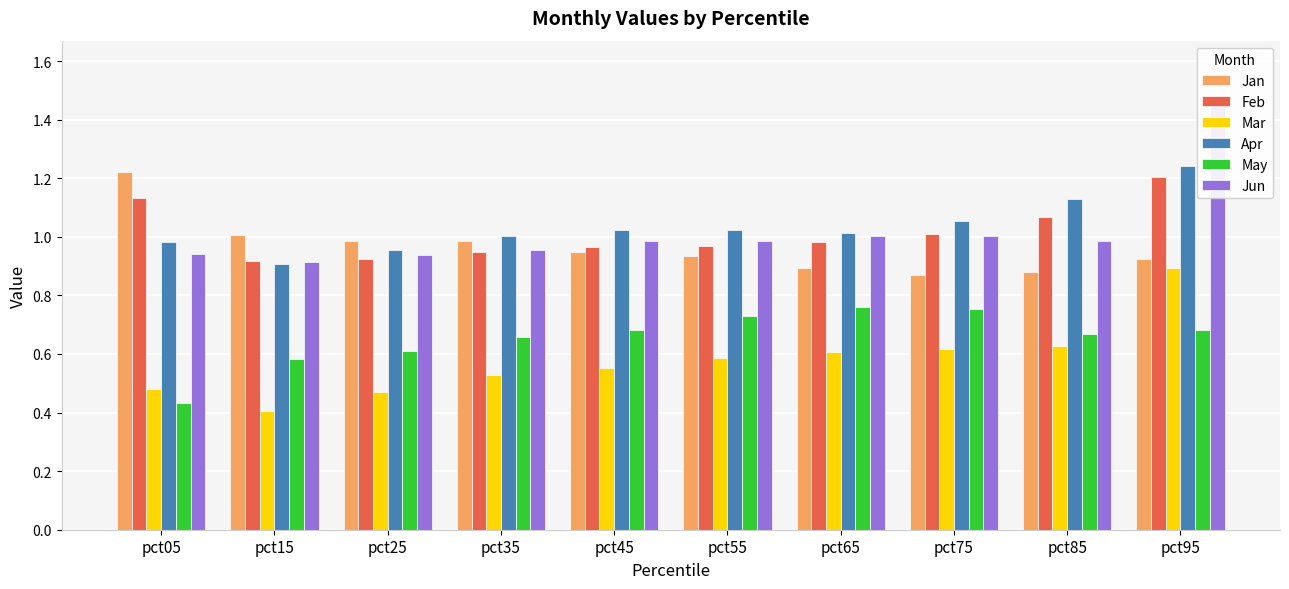

What is the value of the May bar at the 10th from the left?

0.7